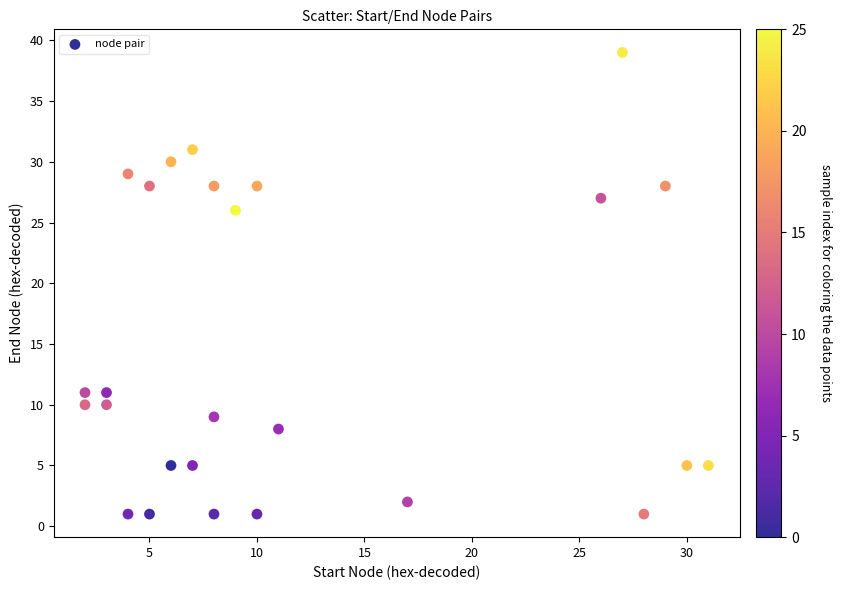

What Y value in the scatter plot is closest to 20?

26